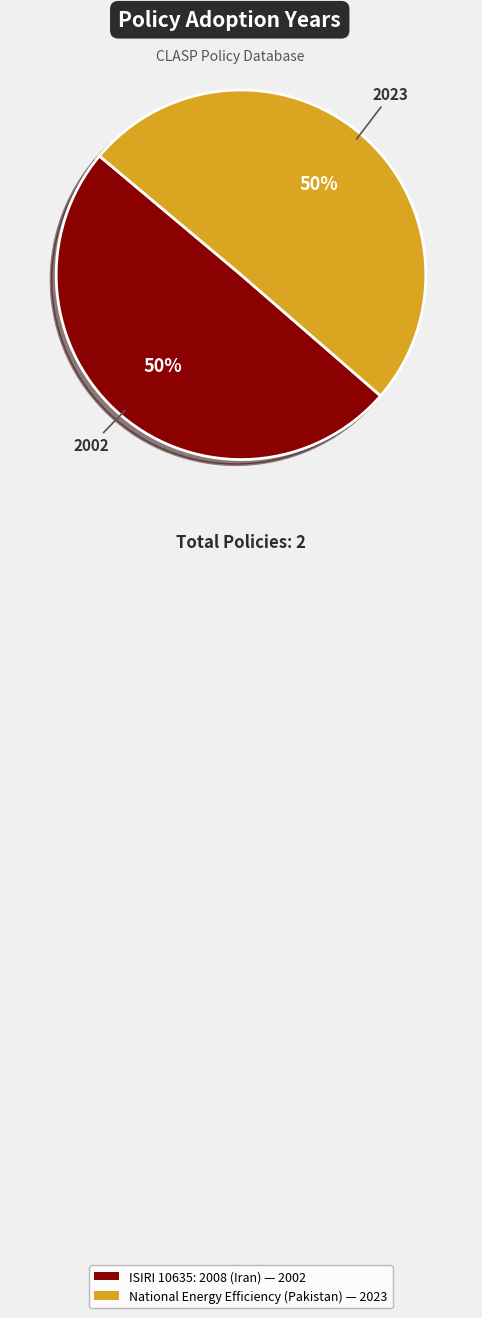

To the nearest percent, what is the average slice percentage?

50%